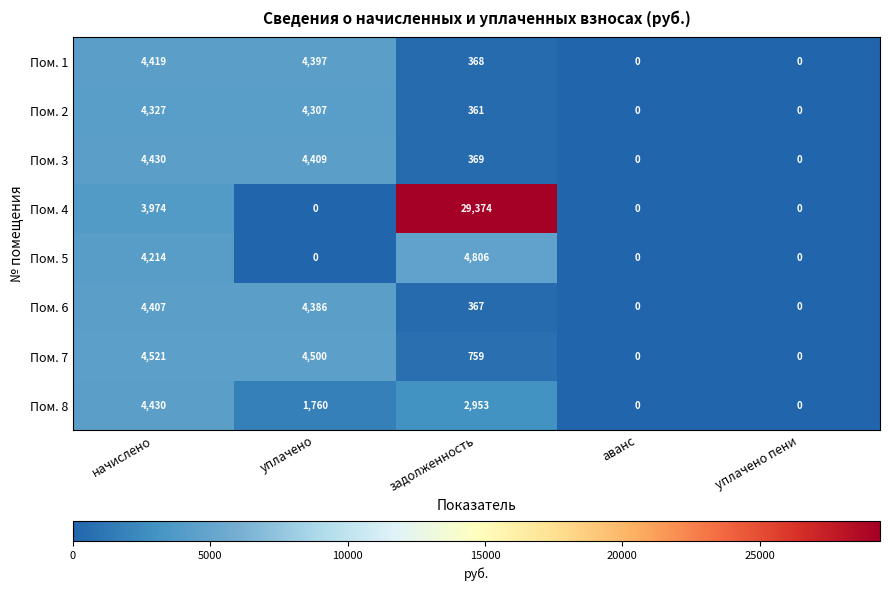

Which series changed the most between начислено and уплачено пени?

Пом. 7